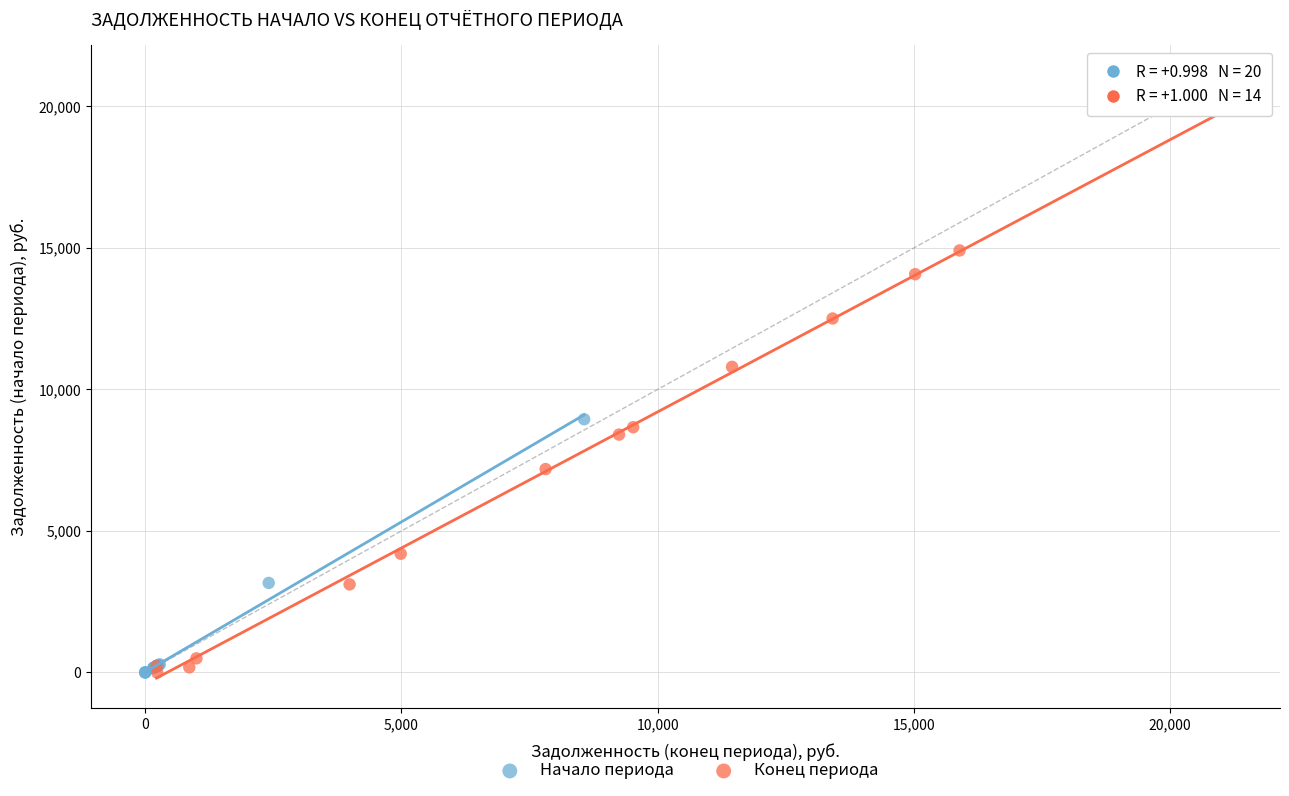

Which series contains the highest Y value?

Конец периода